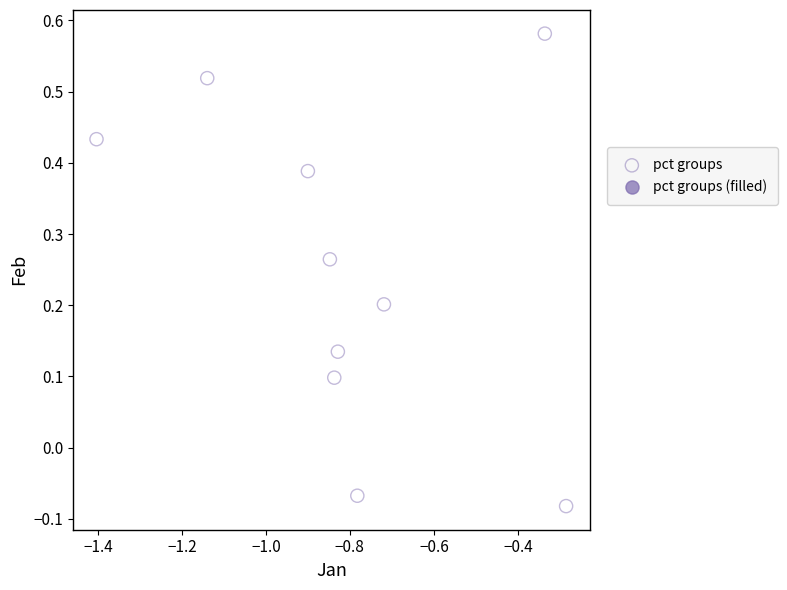

What is the range of Y values (max minus min)?

0.7